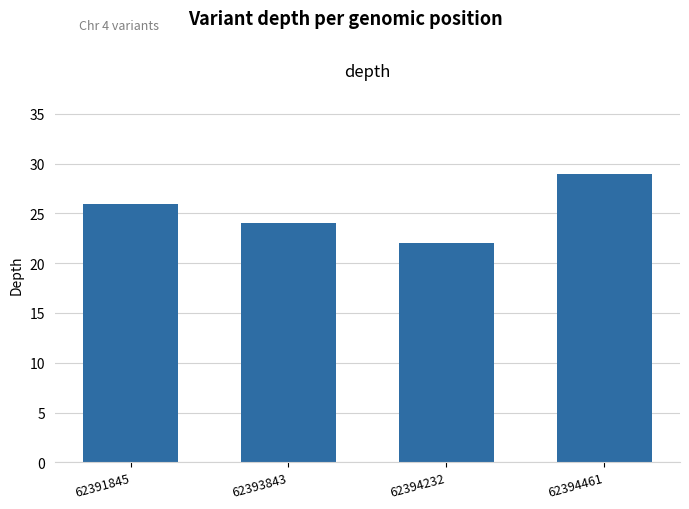

What is the difference between the maximum and minimum values?

7